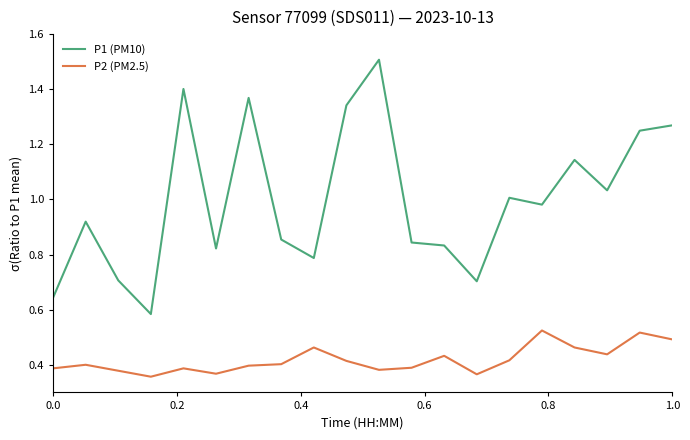

What is the greatest value displayed?

1.5